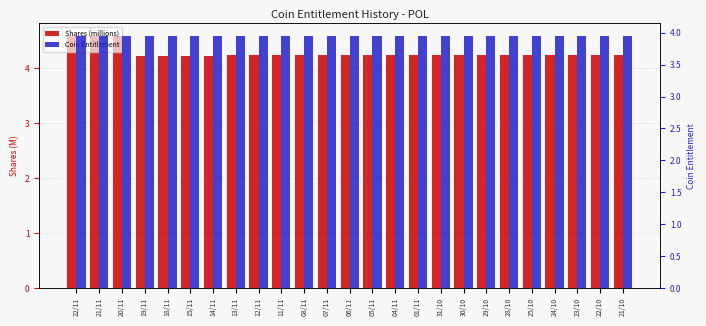

Which has a higher value, 29/10 or 19/11?

29/10